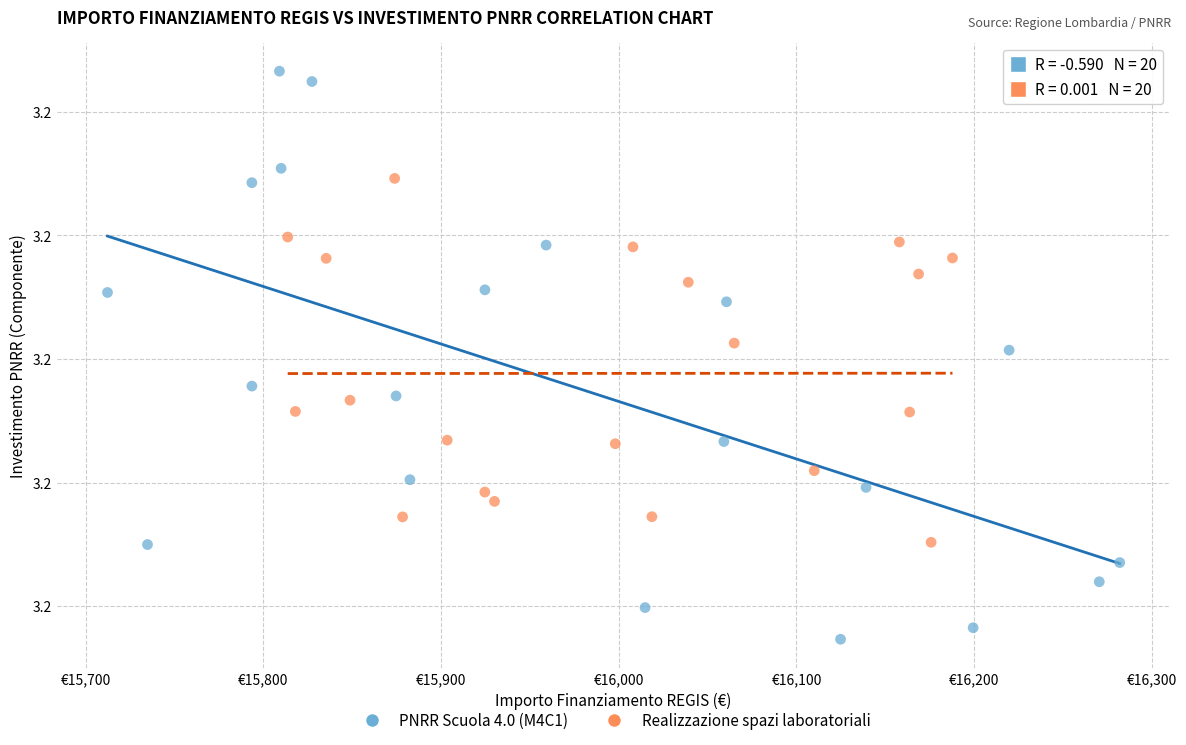

Which series has the largest Y range (max minus min)?

PNRR Scuola 4.0 (M4C1)